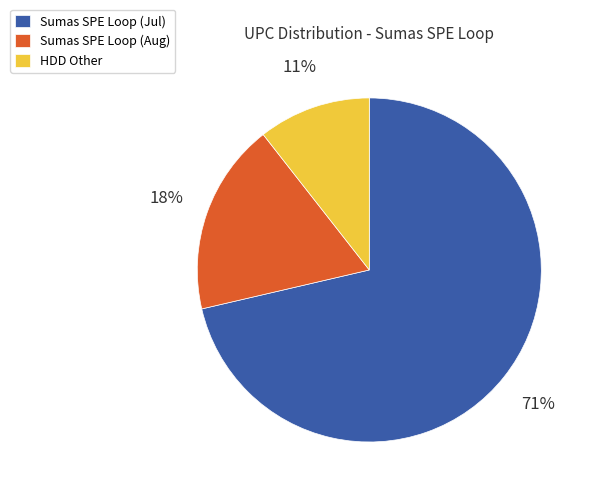

To the nearest percent, what percentage of the pie is Sumas SPE Loop (Jul)?

71%